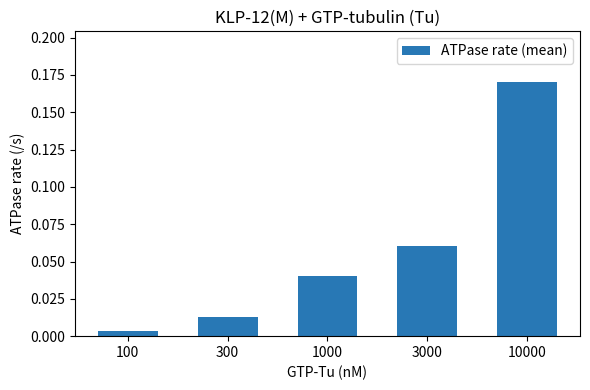

Rank the categories by value from lowest to highest.

100, 300, 1000, 3000, 10000